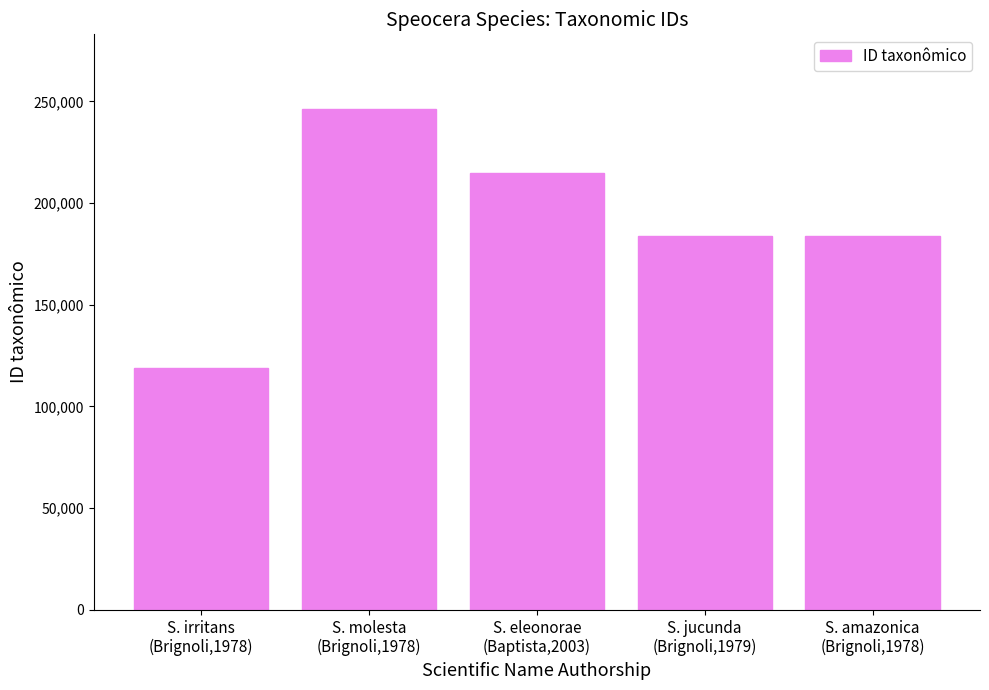

What is the value of the 5th bar from the left?

183573